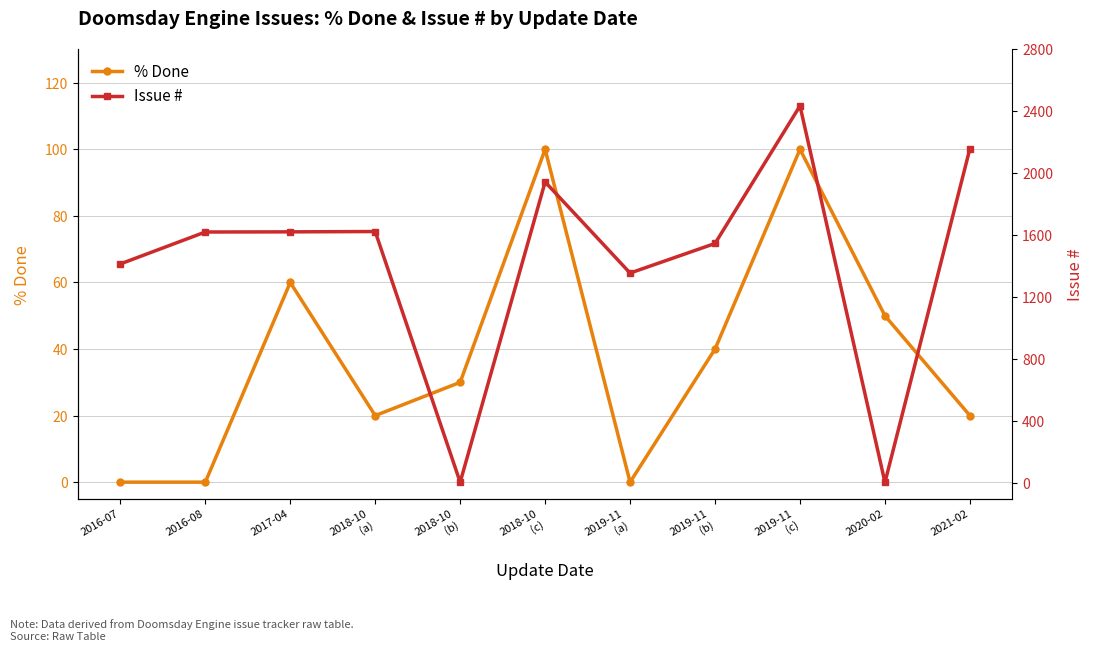

Where is the first local minimum for Issue #?

2018-10
(b)